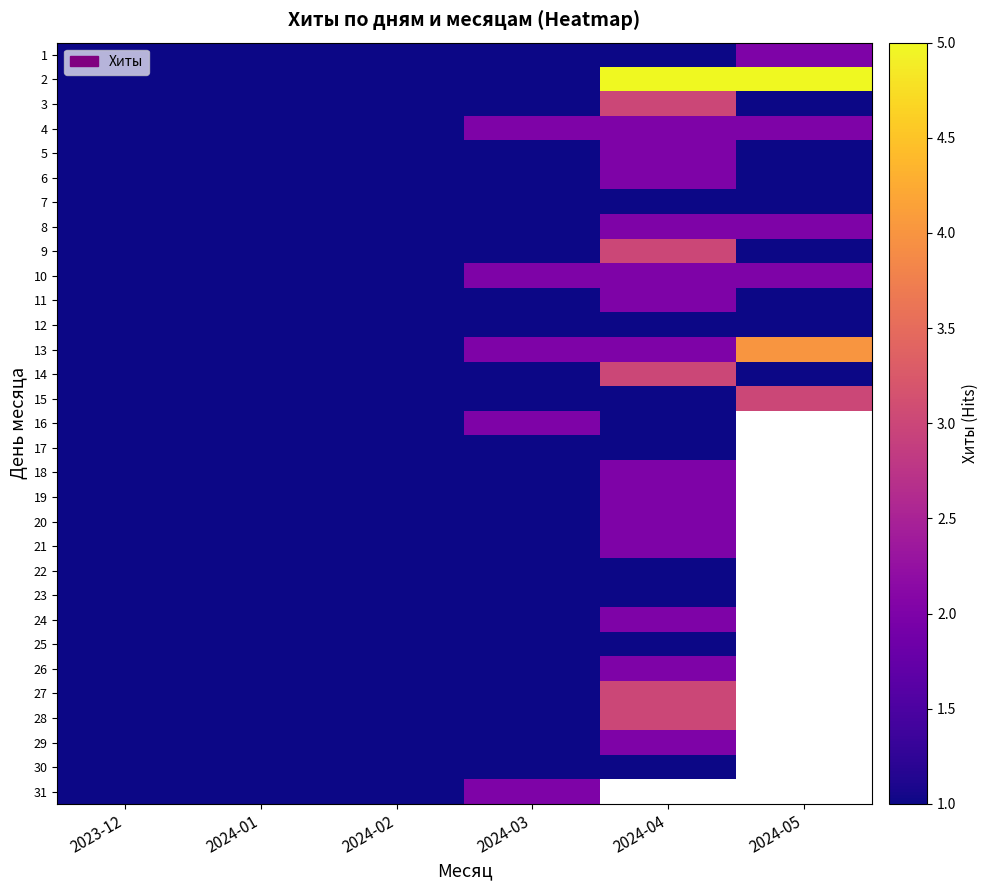

List the series in order of their peak value, highest first.

2, 13, 3, 9, 14, 15, 27, 28, 1, 4, 5, 6, 8, 10, 11, 16, 18, 19, 20, 21, 24, 26, 29, 31, 7, 12, 17, 22, 23, 25, 30